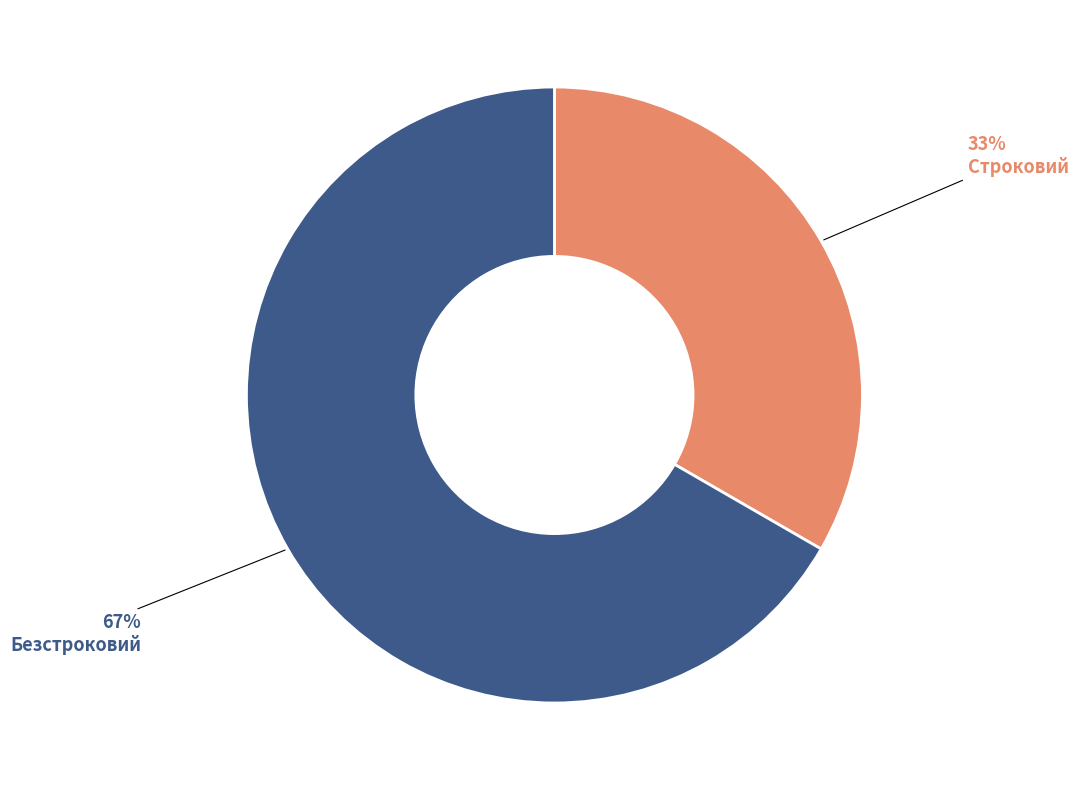

Rank the categories by value from lowest to highest.

Строковий, Безстроковий